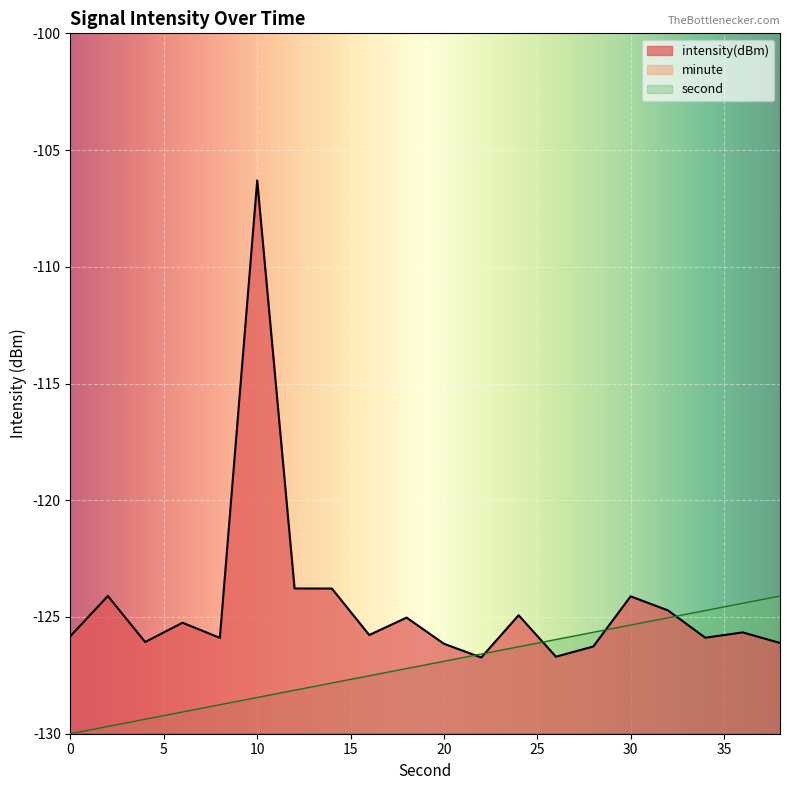

True or false: second has a value of -191.0 at 26.

False